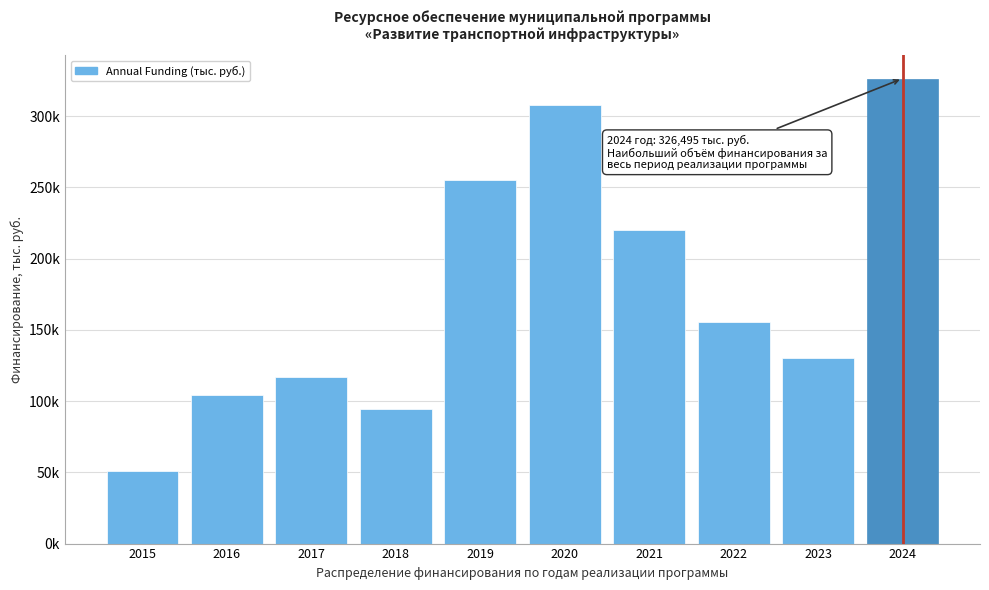

Does the chart contain any negative values?

No